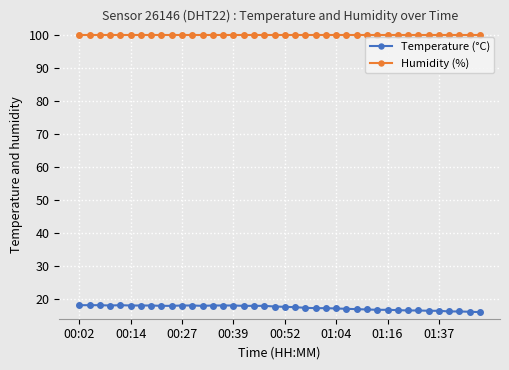

What is the value of the Humidity (%) point at the 30th from the left?

99.9